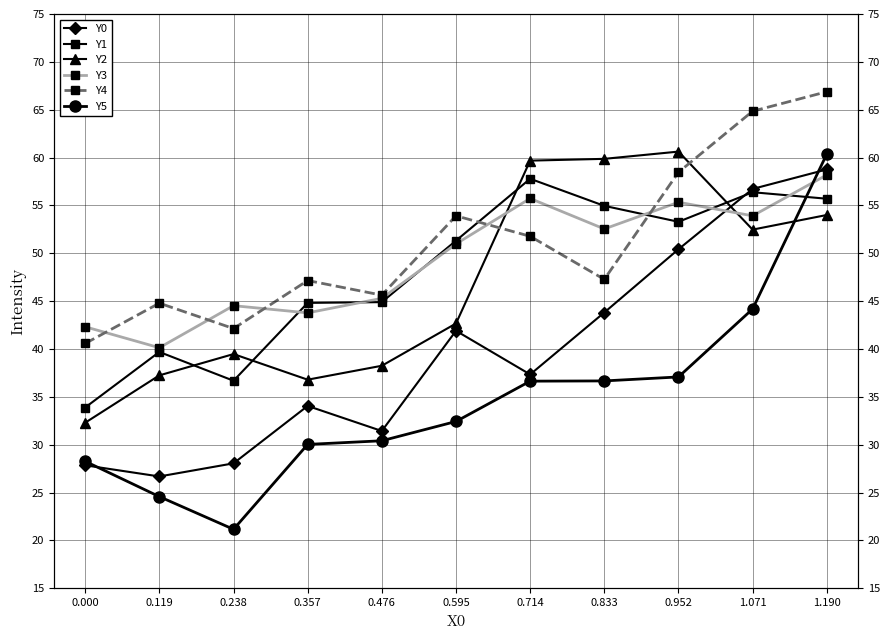

What is the difference between the maximum and second lowest values in the Y5 series?

35.8